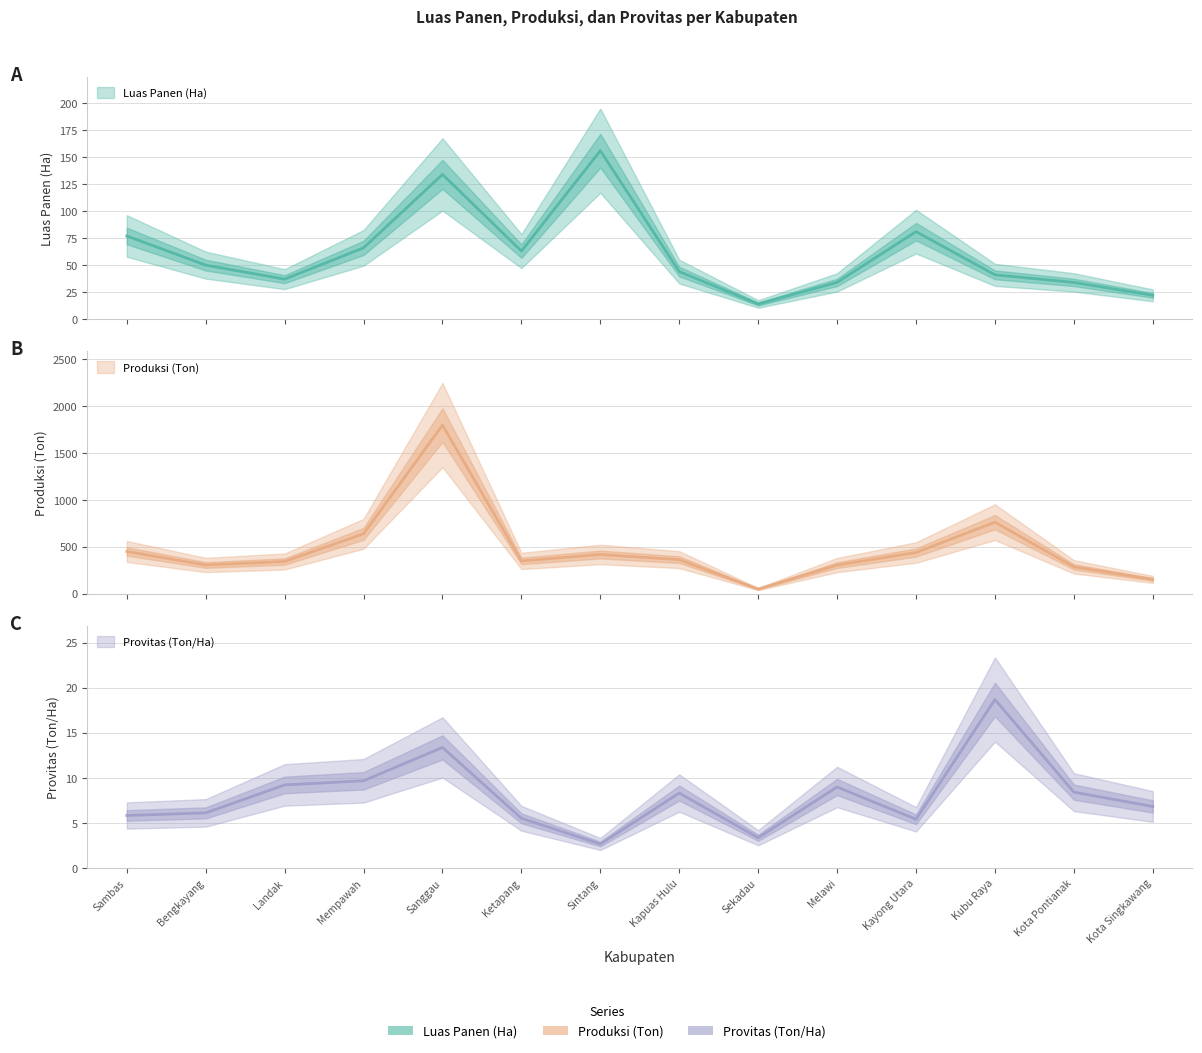

Reading left to right, transcribe all the data shown in this chart.

Luas Panen (Ha): 77.0	50.0	37.0	66.0	134.0	63.0	156.0	44.0	14.0	34.0	81.0	41.0	34.0	22.0
Produksi (Ton): 449.0	305.0	342.0	638.0	1798.0	348.0	417.0	362.0	48.0	304.0	438.0	762.0	285.0	151.0
Provitas (Ton/Ha): 5.8	6.1	9.2	9.7	13.4	5.5	2.7	8.3	3.4	9.0	5.4	18.7	8.4	6.8